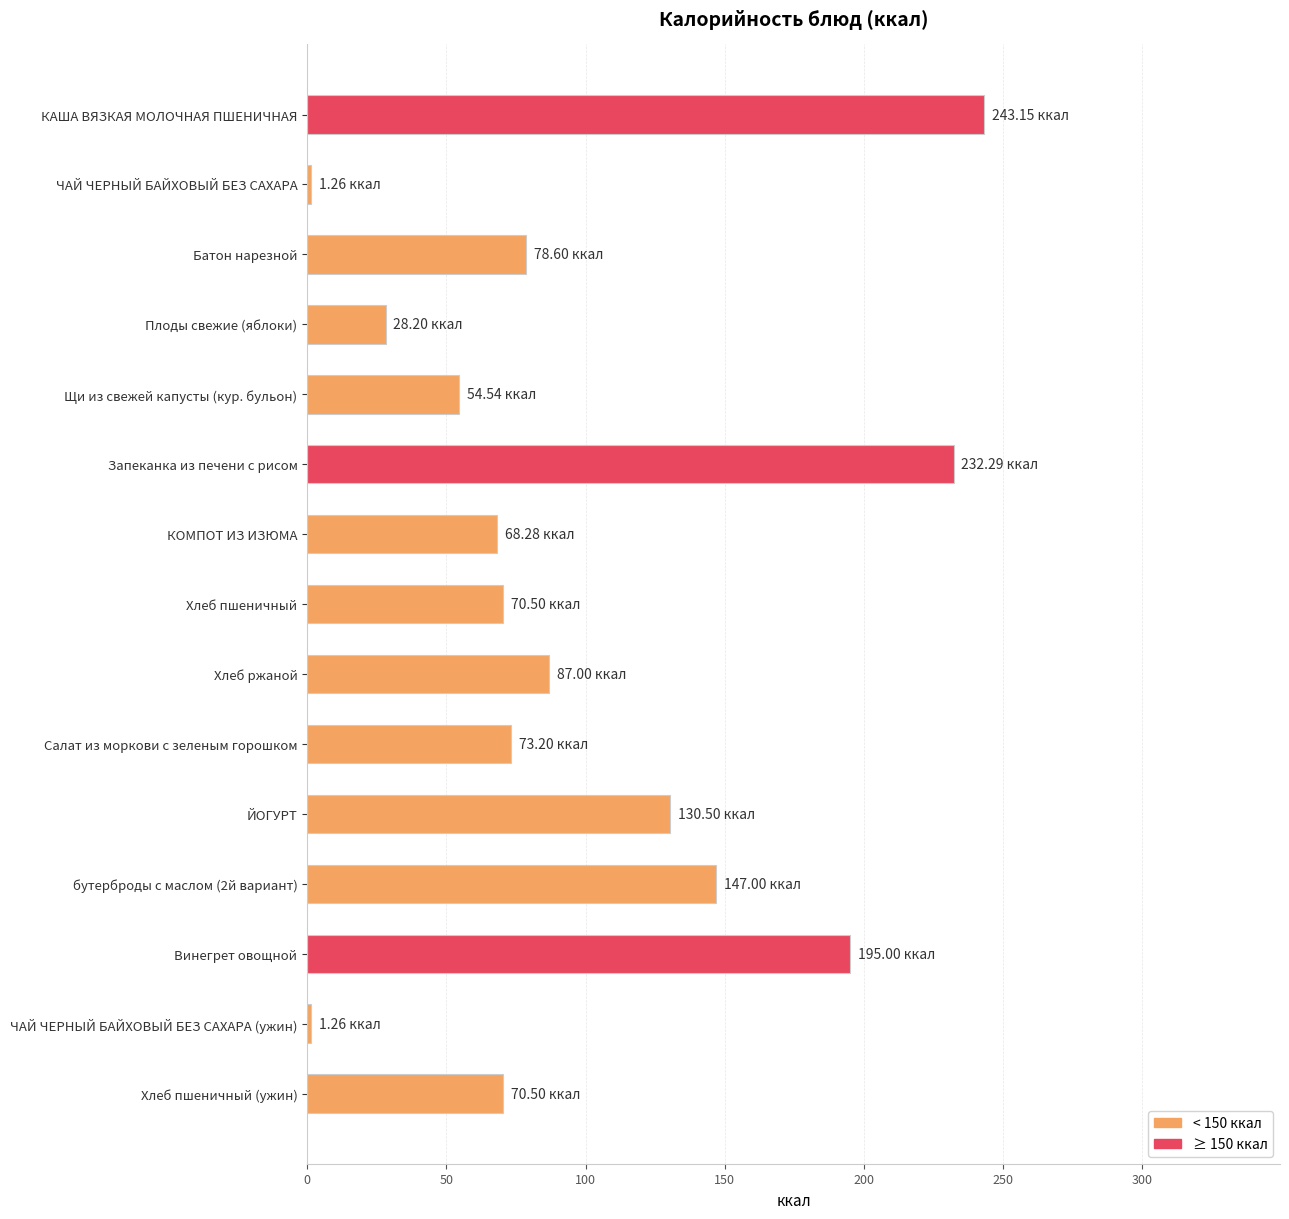

At which category does the chart reach its peak across all series?

КАША ВЯЗКАЯ МОЛОЧНАЯ ПШЕНИЧНАЯ